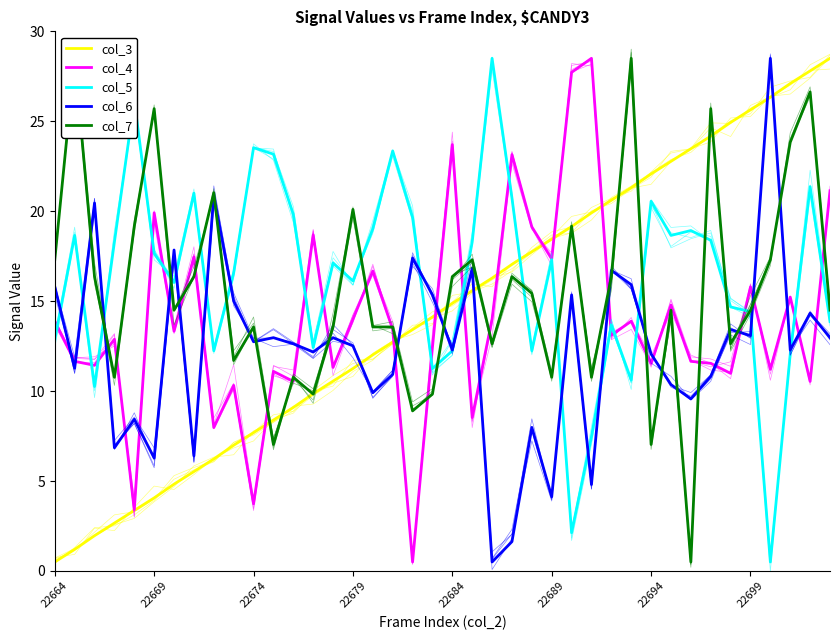

List the series in order of their peak value, lowest first.

col_3, col_4, col_5, col_6, col_7